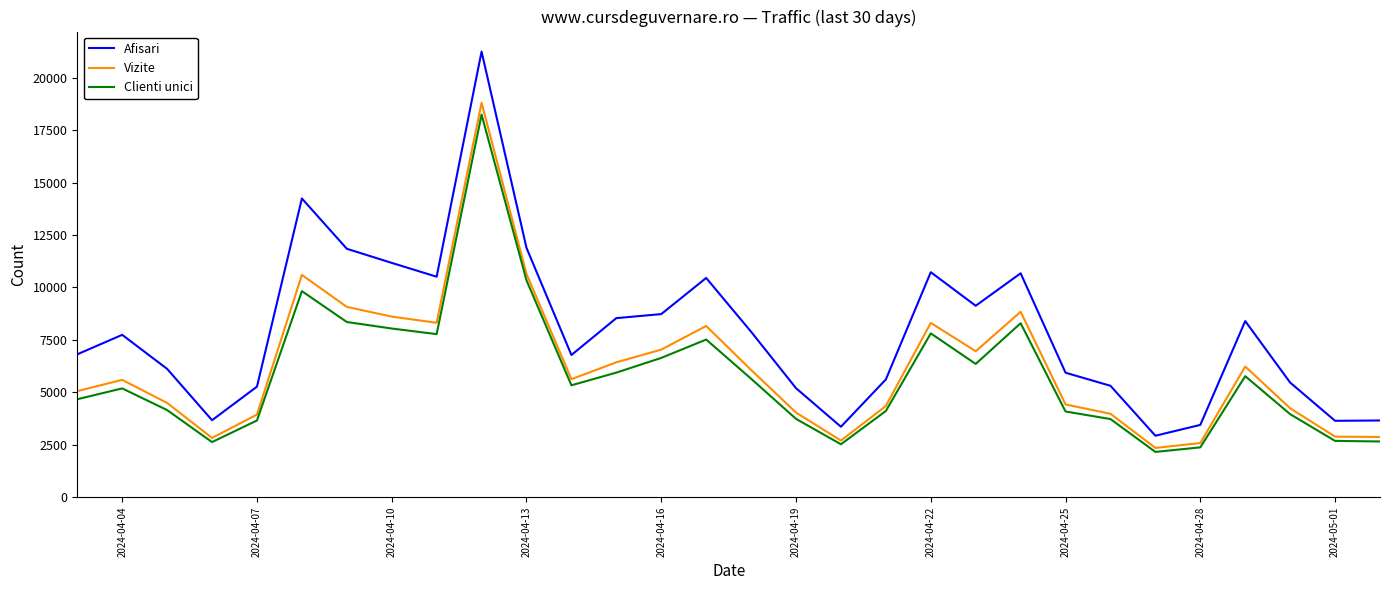

Which series has the largest total across all categories?

Afisari